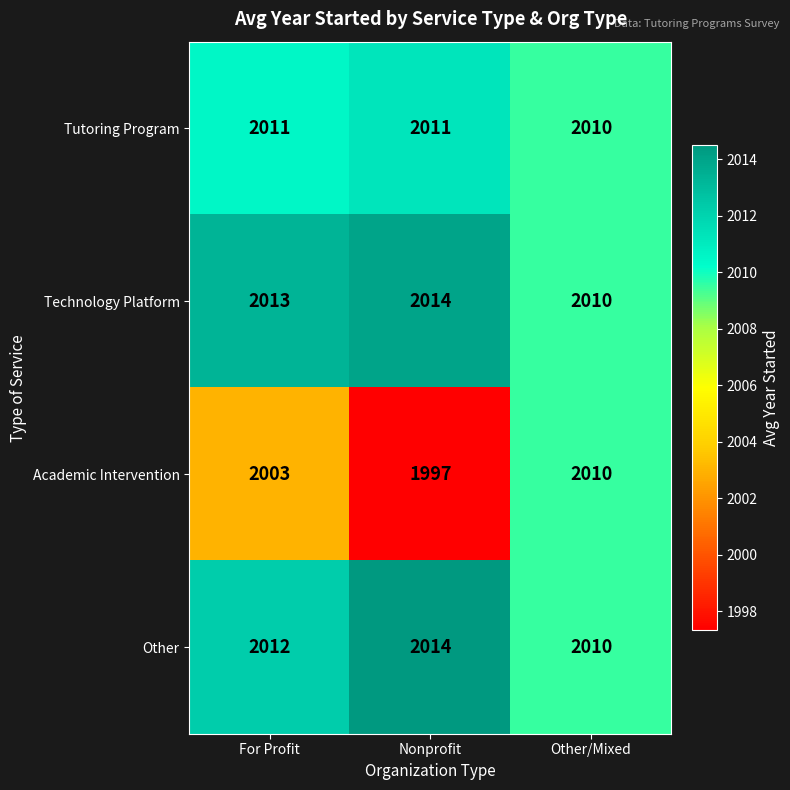

How many categories are shown in the chart?

3